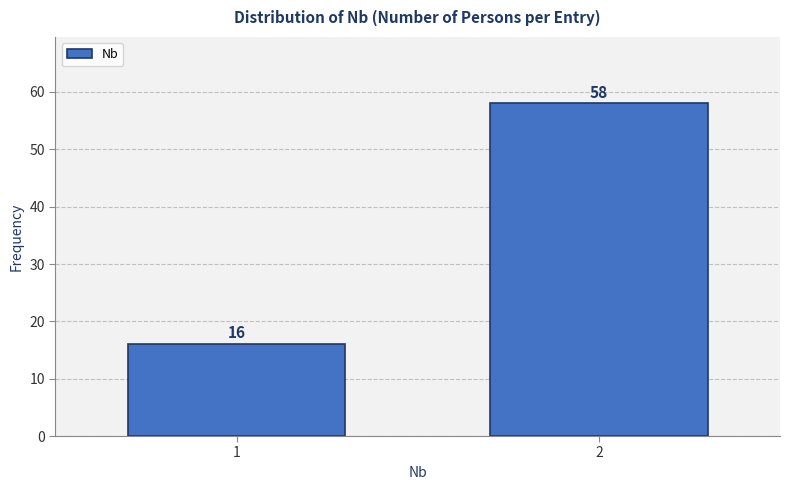

Reading left to right, transcribe all the data shown in this chart.

16	58